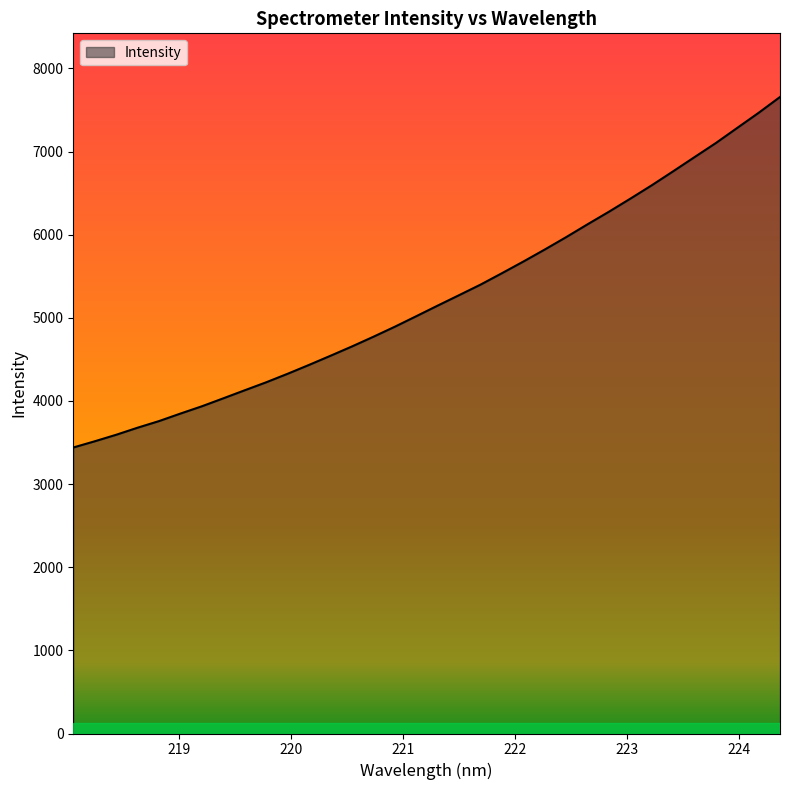

What is the minimum value shown in the chart?

3440.3